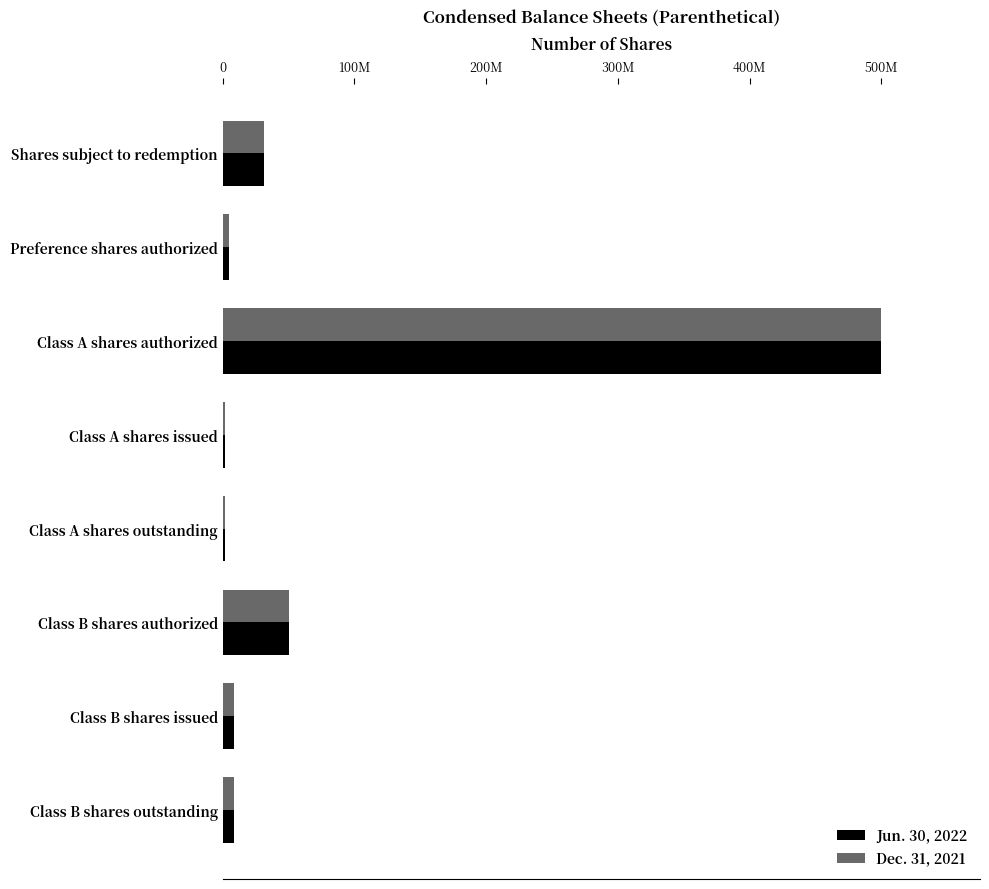

What are all the series names shown in the legend?

Jun. 30, 2022, Dec. 31, 2021